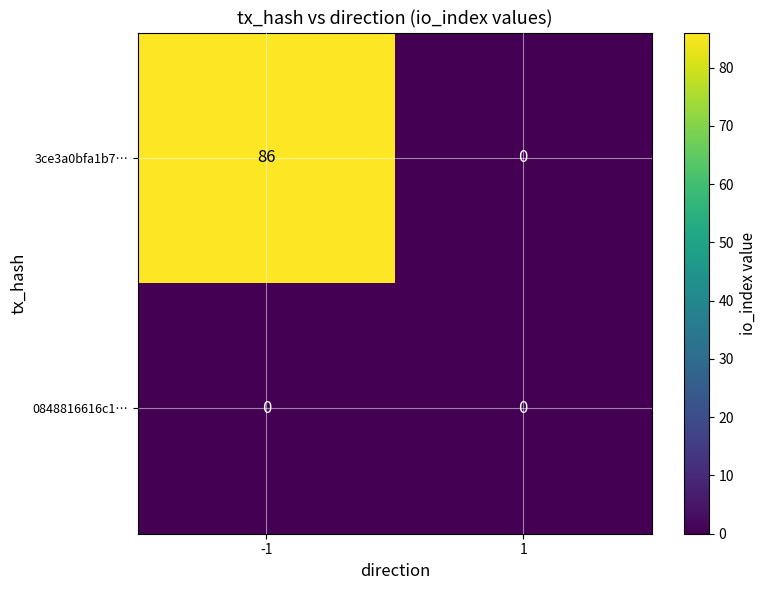

What is the total value across all series at -1?

86